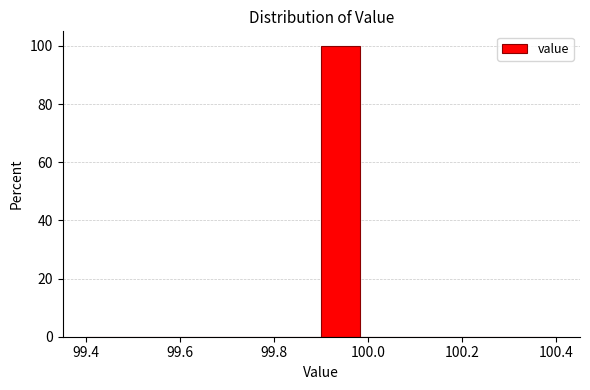

Which range on the x-axis has the tallest bar?

99.90 to 99.98